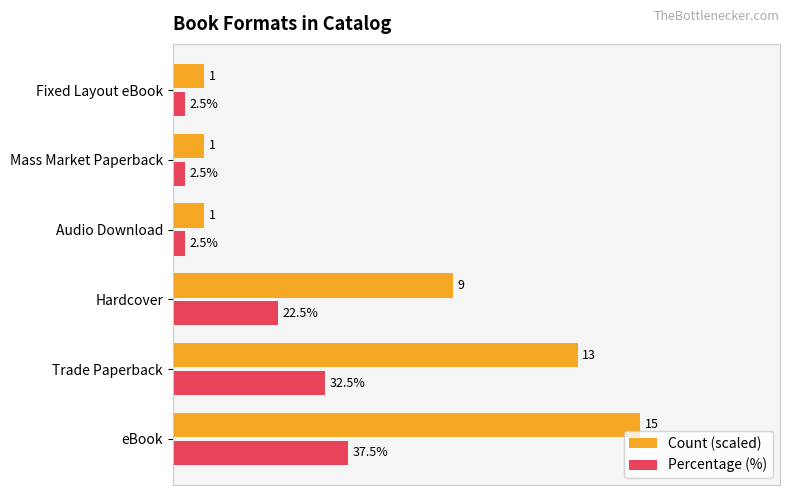

At which label is Count (scaled) closest to 53?

Hardcover